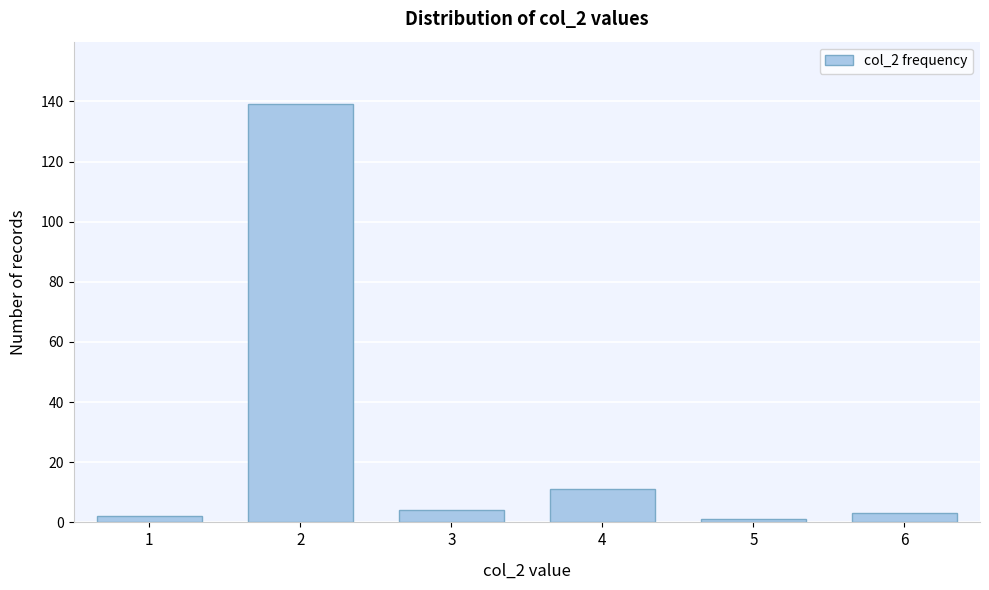

Reading left to right, extract all data points from this chart.

1=2	2=139	3=4	4=11	5=1	6=3